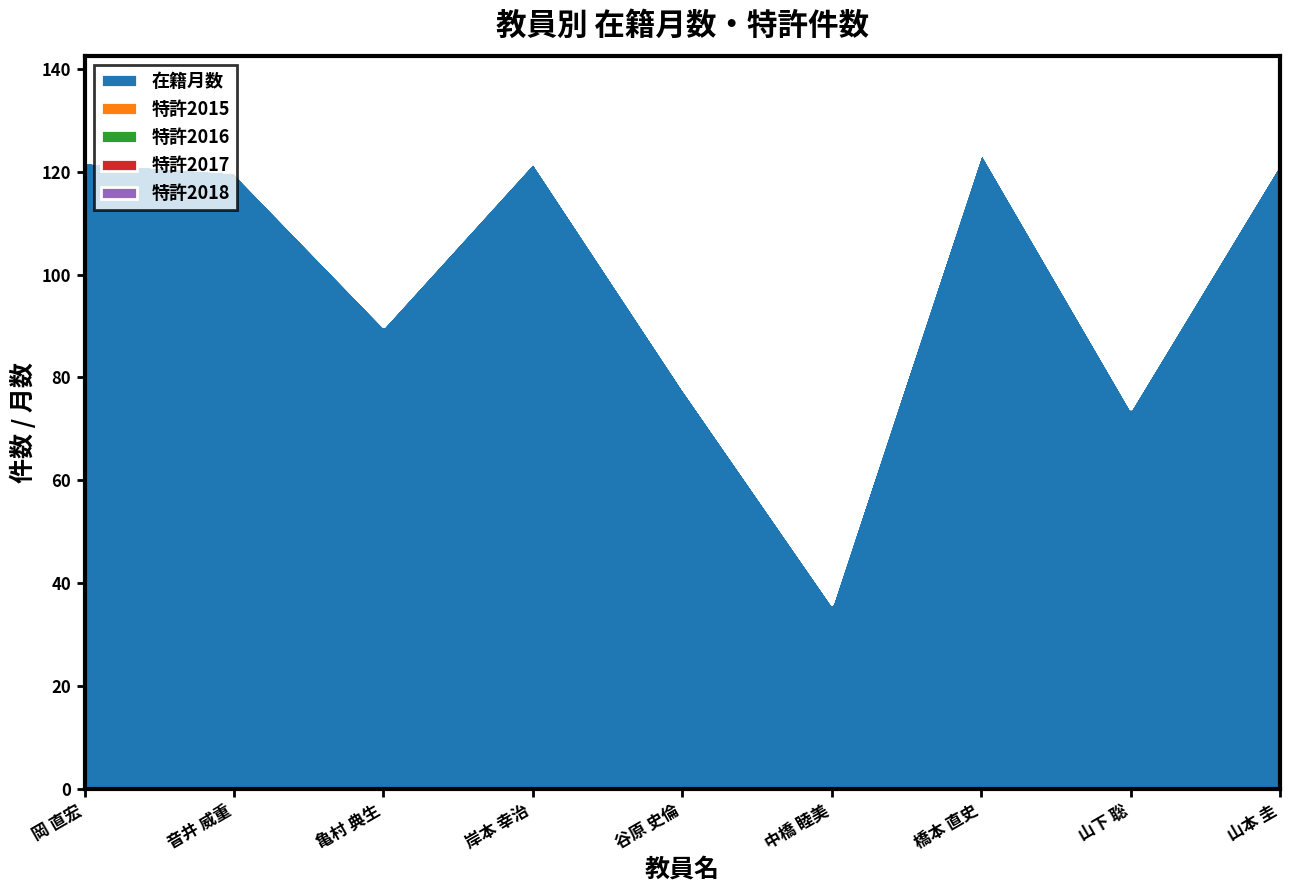

Rank the series by their maximum value, from lowest to highest.

特許2015, 特許2016, 特許2017, 特許2018, 在籍月数